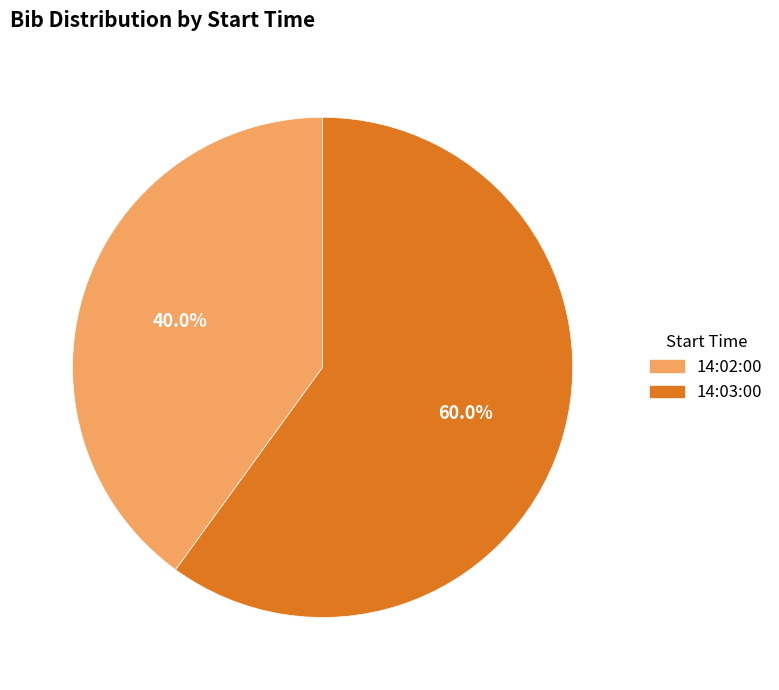

What percentage is the 14:02:00 slice, to the nearest percent?

40%